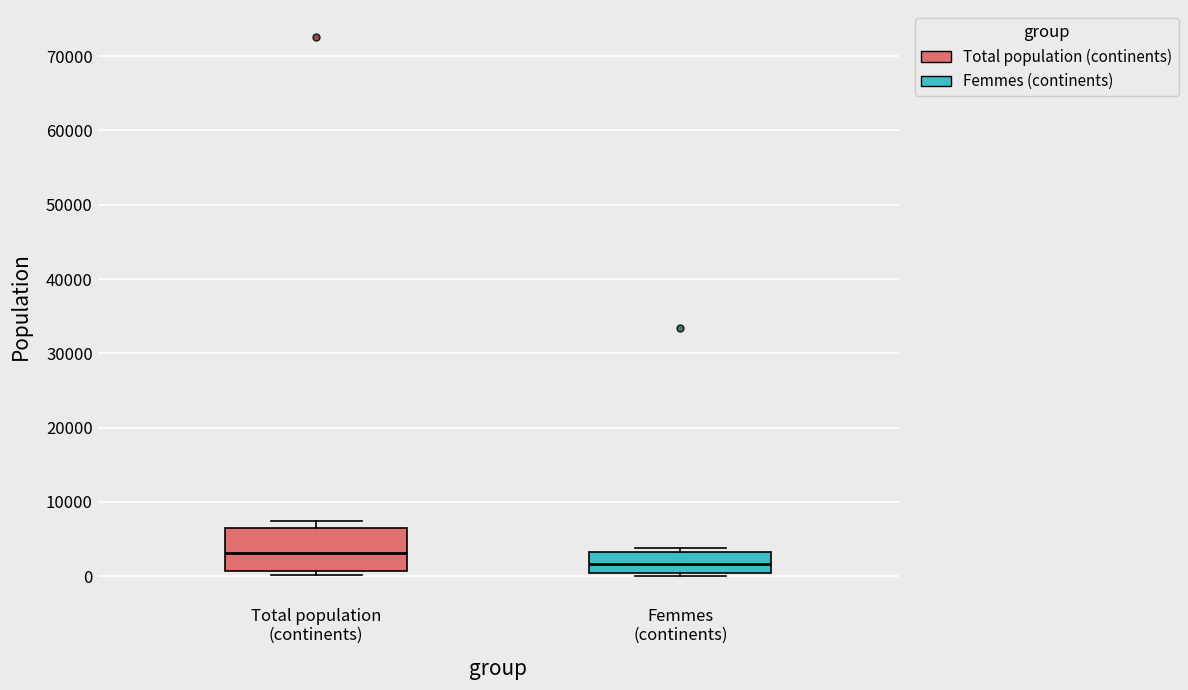

Reading left to right, read every box against the y-axis: the position of its median line, the range the box covers, and the ends of its whiskers. The values are not printed on the chart, so give them approximately, as read against the axis.

Total population (continents): median 3000, box 1000 to 7000, whiskers 0 to 7000 (just above the box's upper edge)
Femmes (continents): median 2000, box 0 to 3000, whiskers 0 (just below the box's lower edge) to 4000